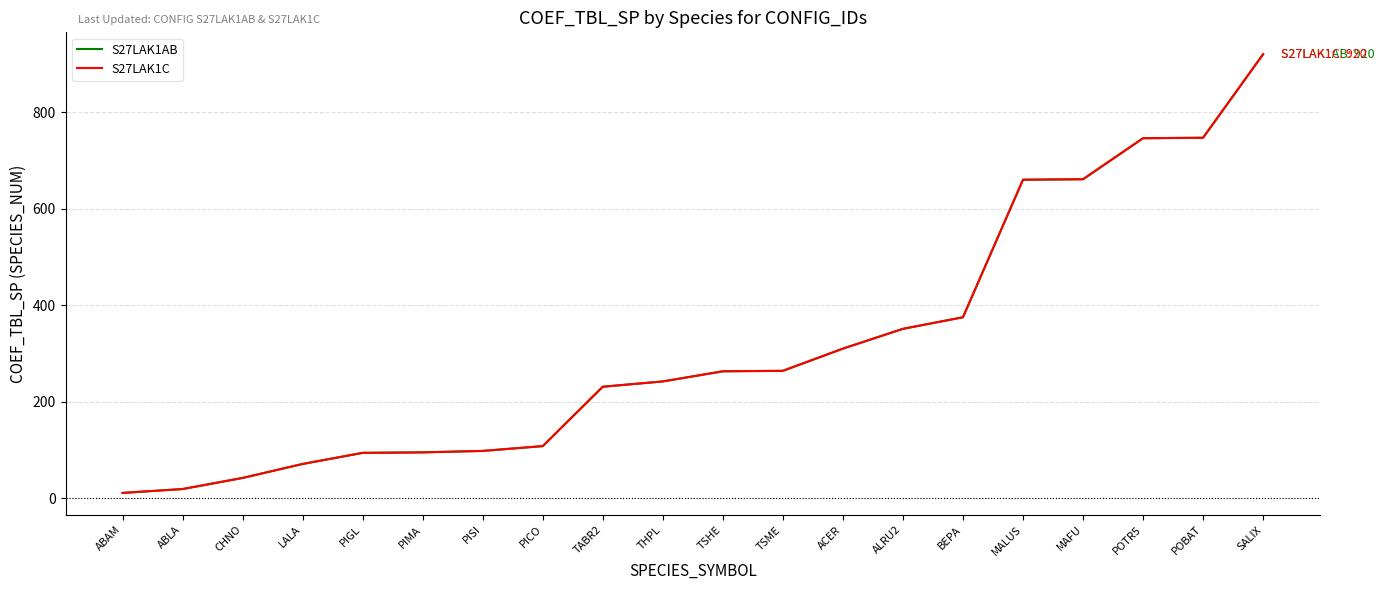

Does the chart display data point markers on the line(s)?

No